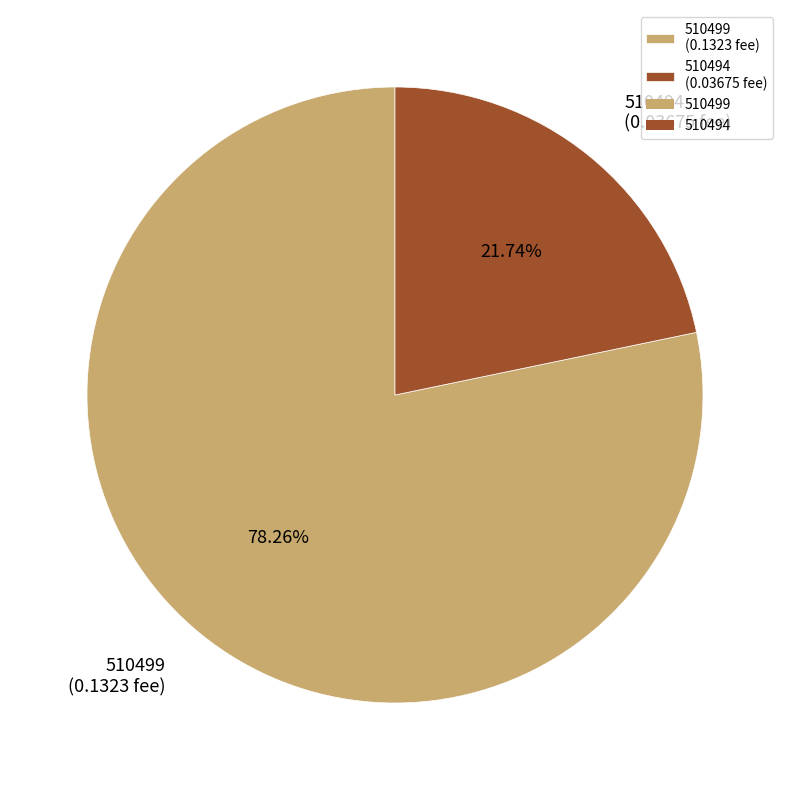

What percentage is the 510499 slice, to the nearest percent?

78%